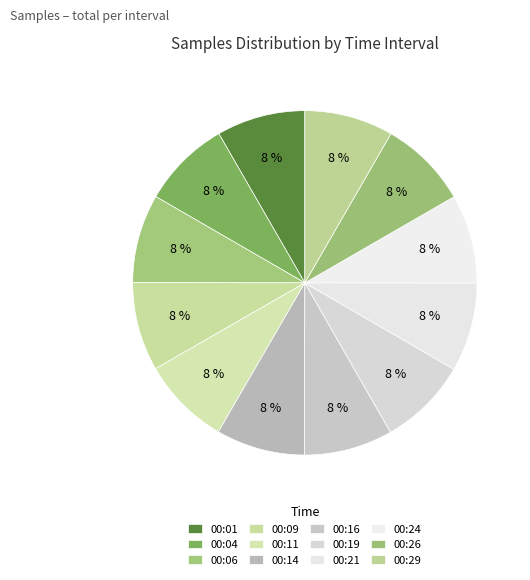

What is the smallest slice in the pie chart?

00:01